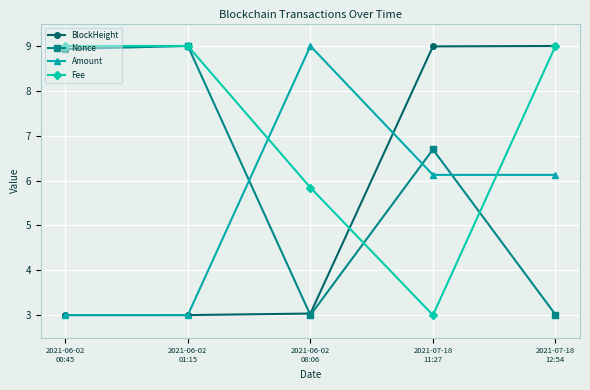

True or false: Fee and Amount intersect in this chart.

True